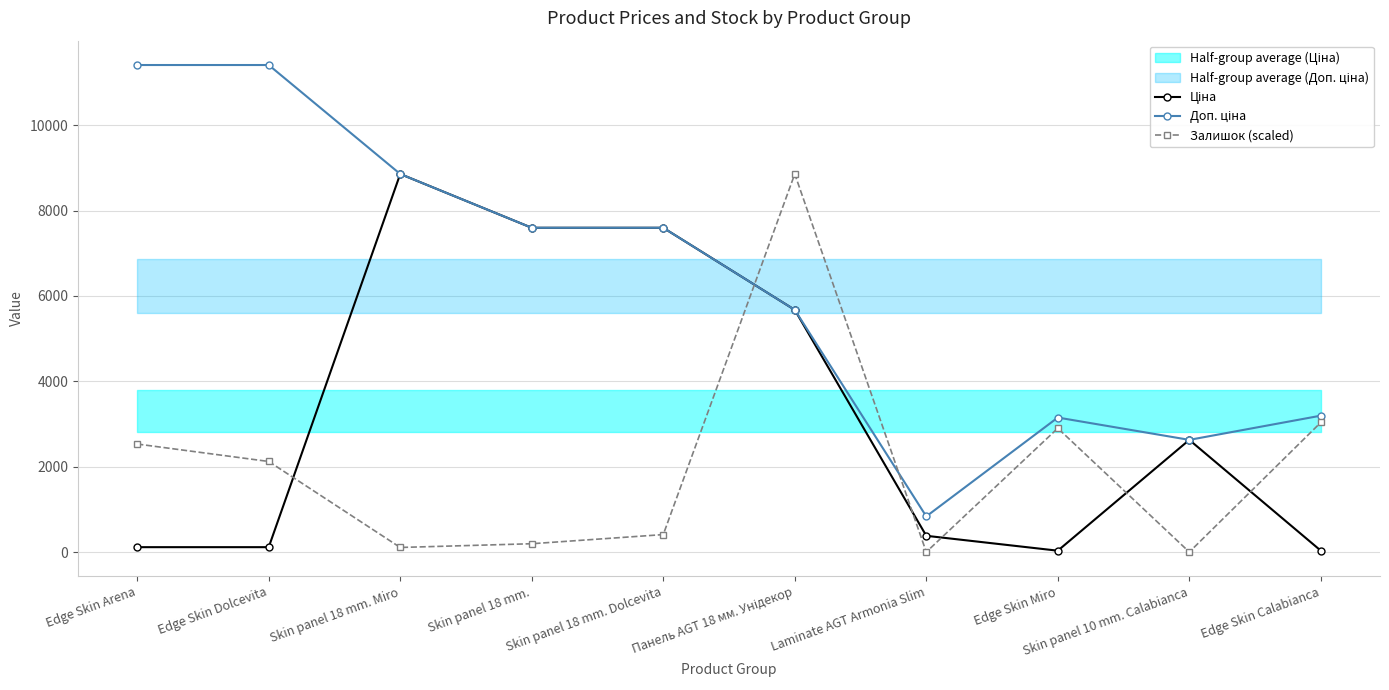

What position from the right is Laminate AGT Armonia Slim?

4